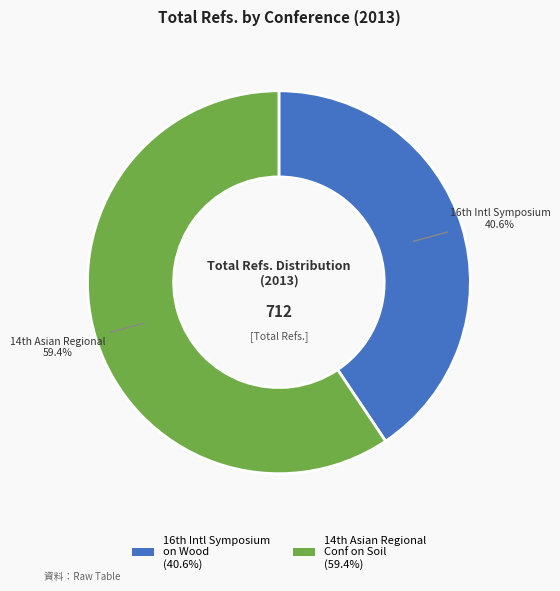

Rank the categories by value from lowest to highest.

16th Intl Symposium on Wood (40.6%), 14th Asian Regional Conf on Soil (59.4%)